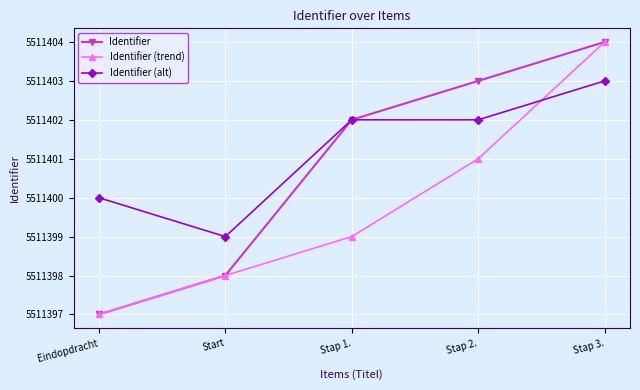

Which label corresponds to the smallest value in the chart?

Eindopdracht